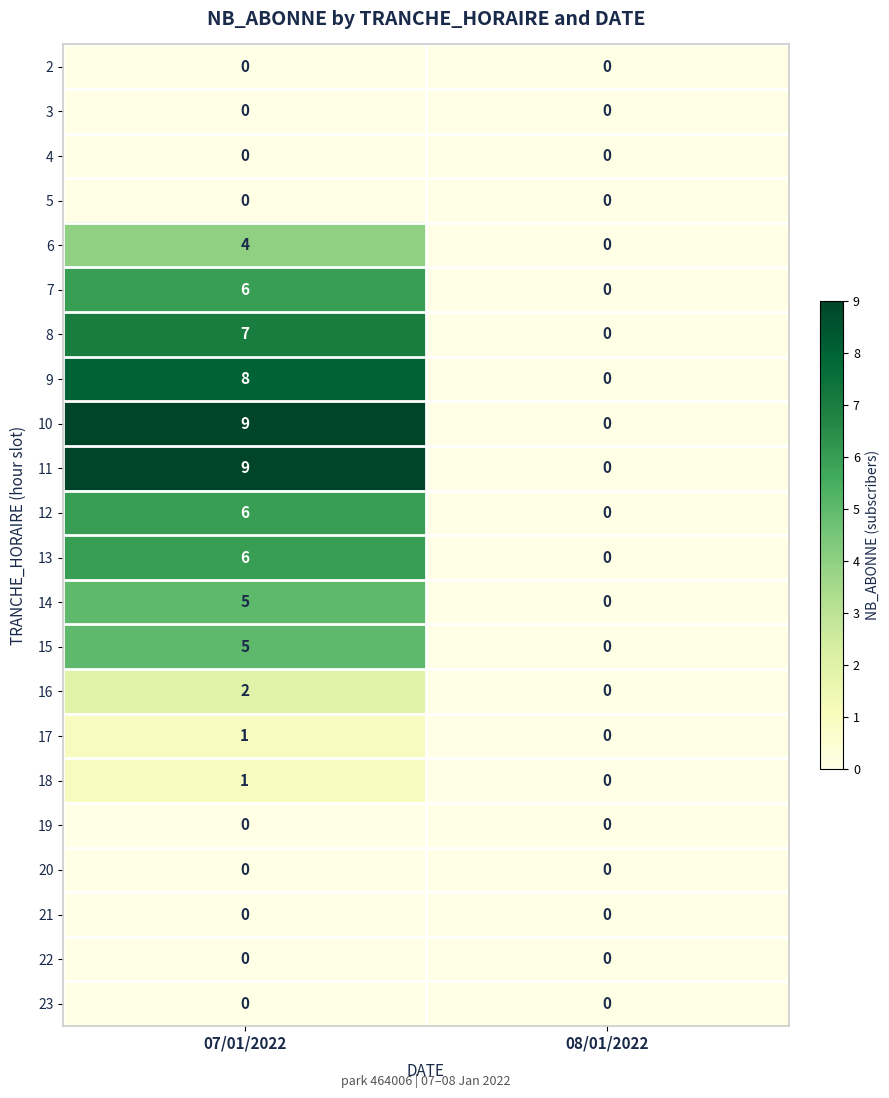

Is it true that 21 equals 0 at 08/01/2022?

True